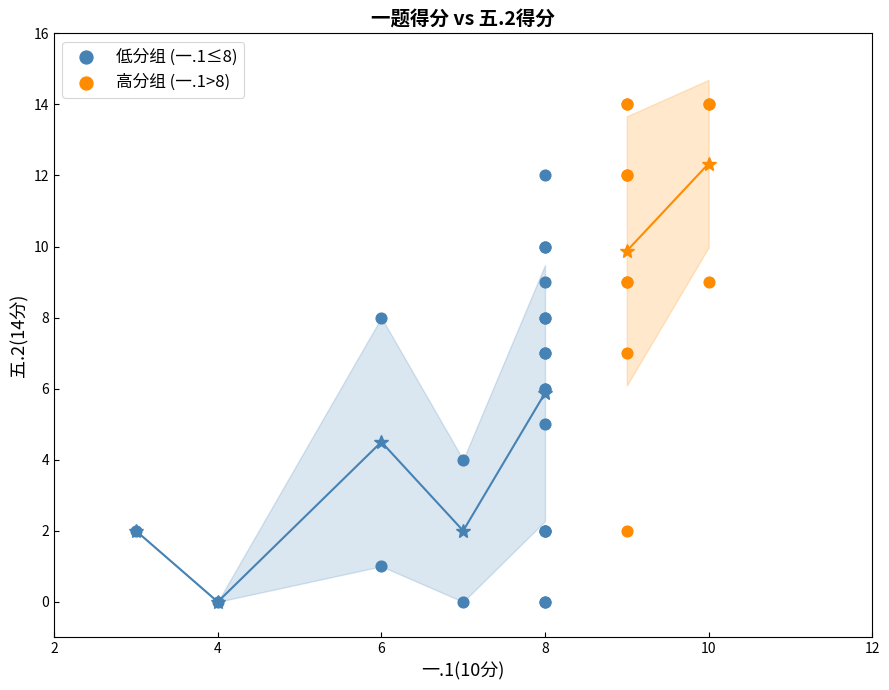

Which series contains the lowest Y value?

低分组 (一.1≤8)